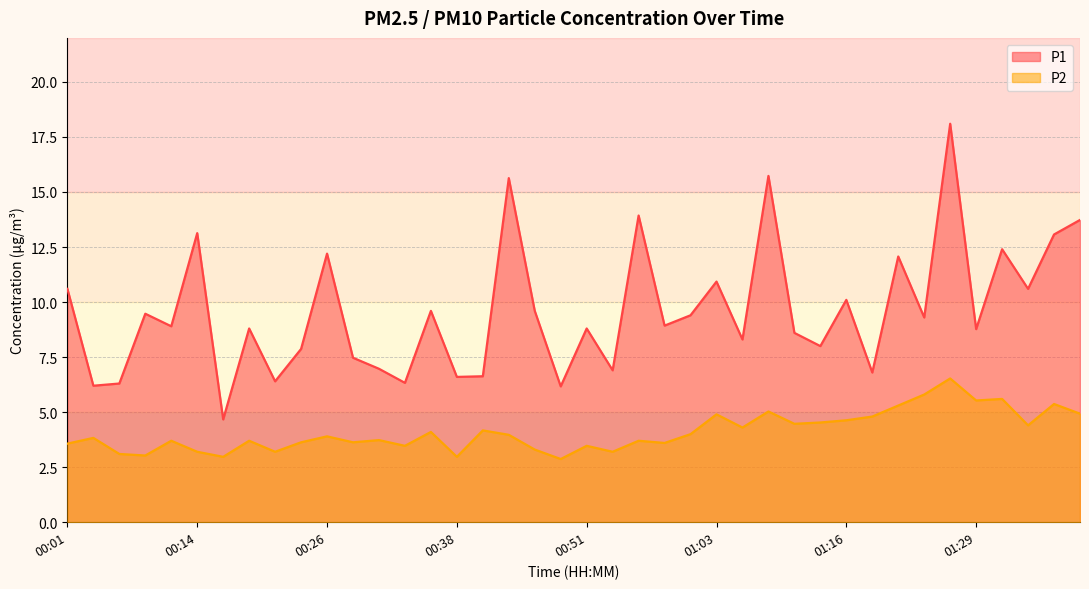

Where is the first local maximum for P1?

00:09